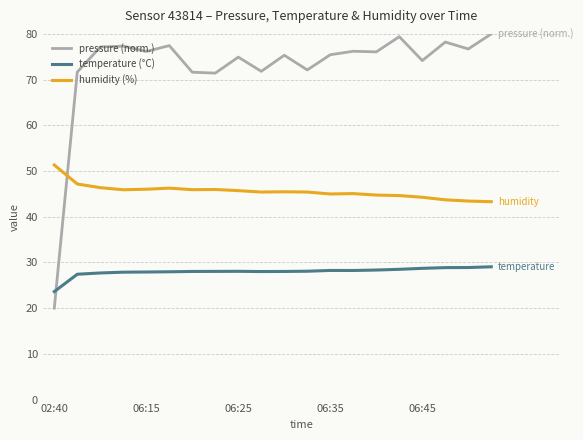

At how many categories does at least one series exceed 64?

19